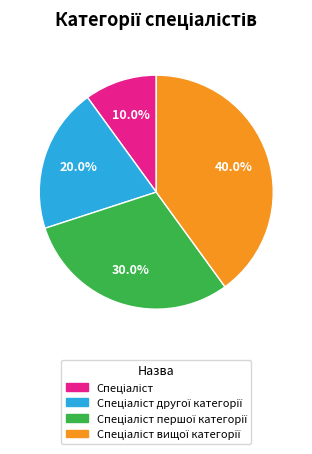

Does any single category account for the majority?

No